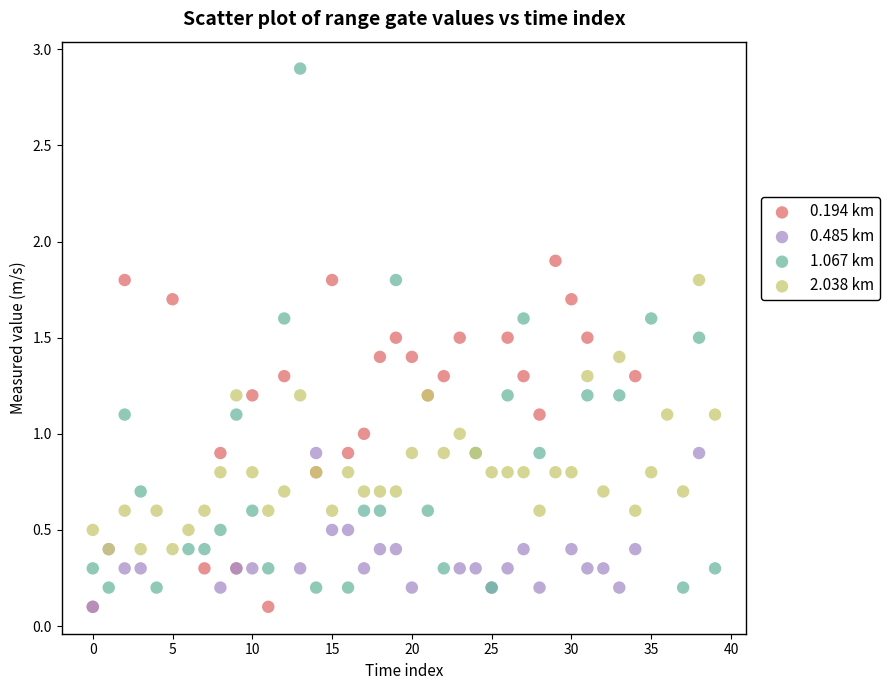

Which series has the widest spread of Y values?

1.067 km